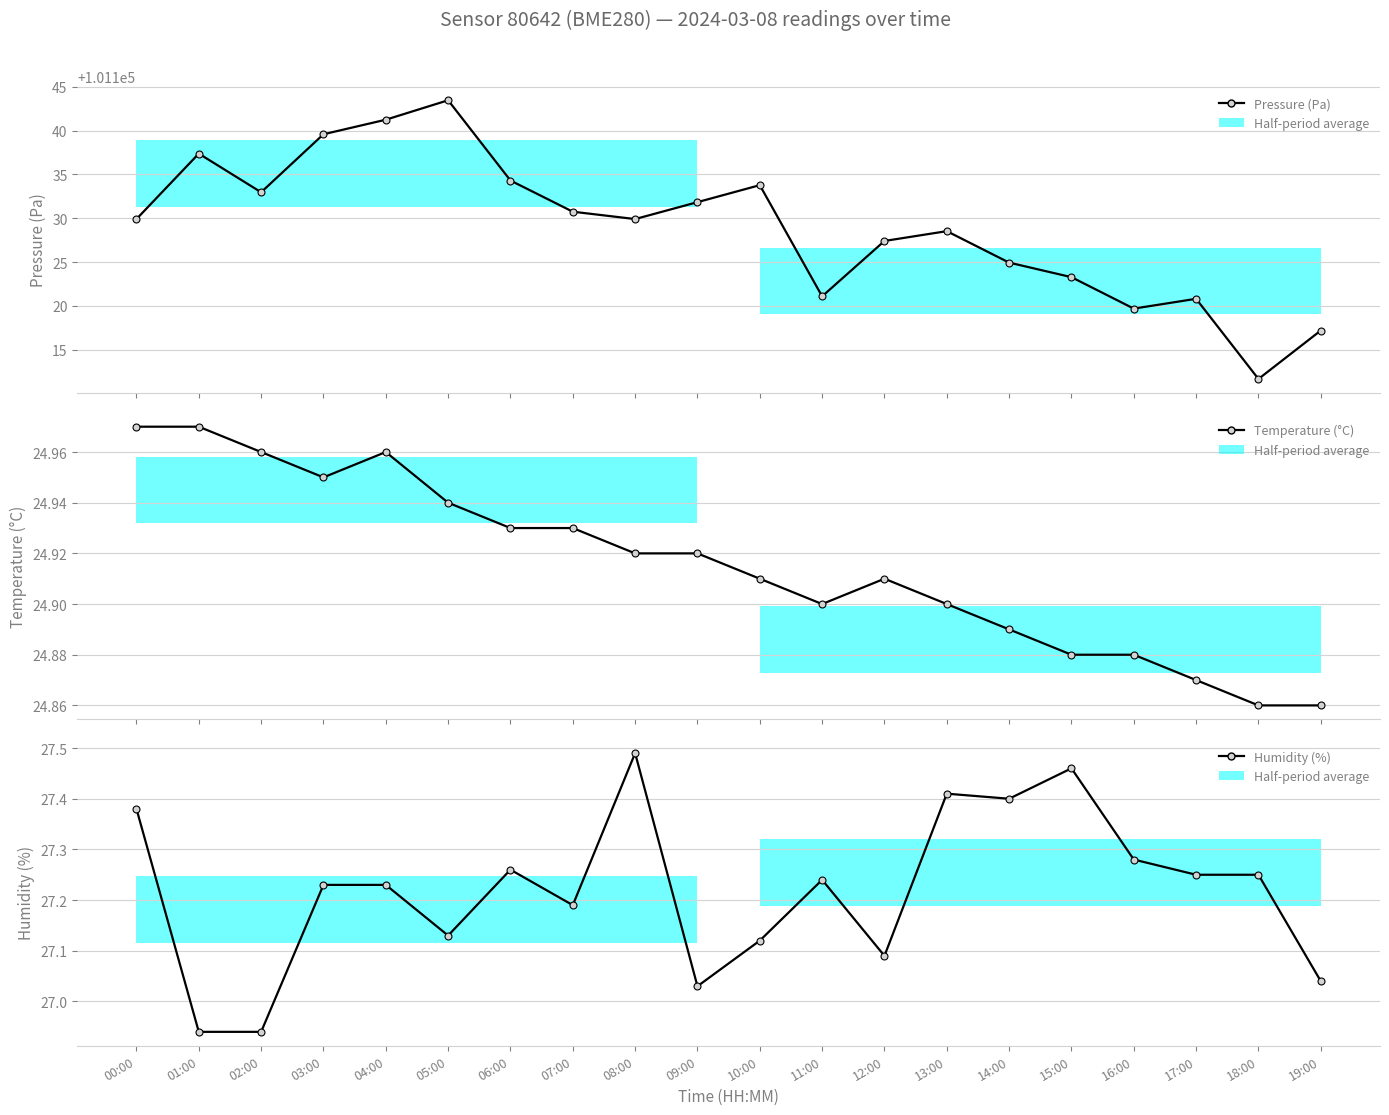

Count the number of categories in the chart.

20